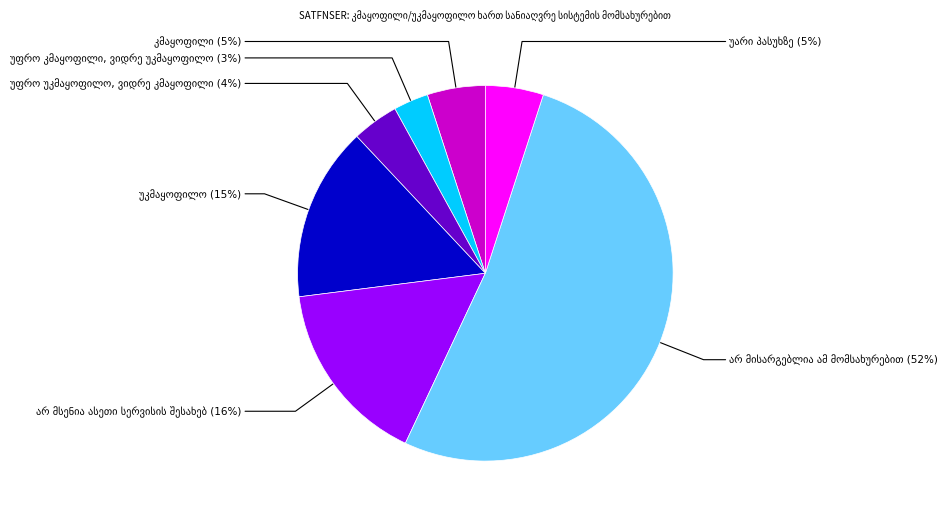

Is there any slice that represents more than half of the pie?

Yes